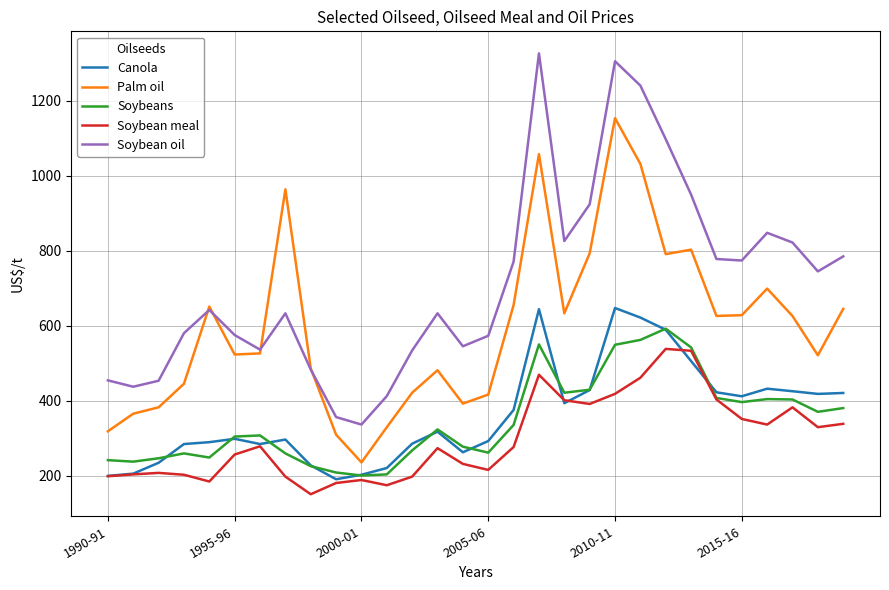

True or false: Soybean meal and Soybean oil cross at least once.

False